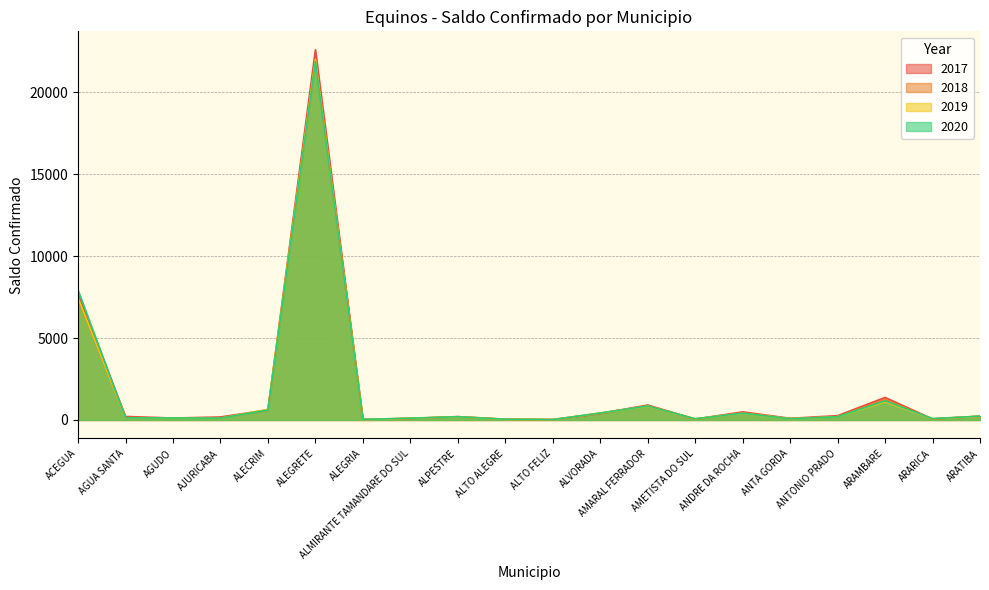

How many interior local peaks does the 2019 series have?

5